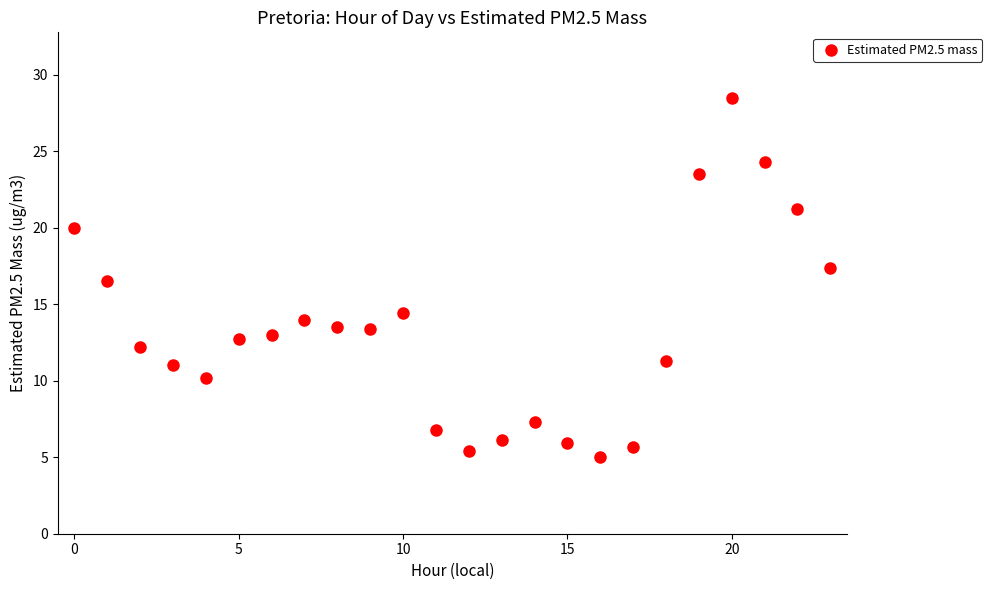

What is the range of Y values (max minus min)?

23.5